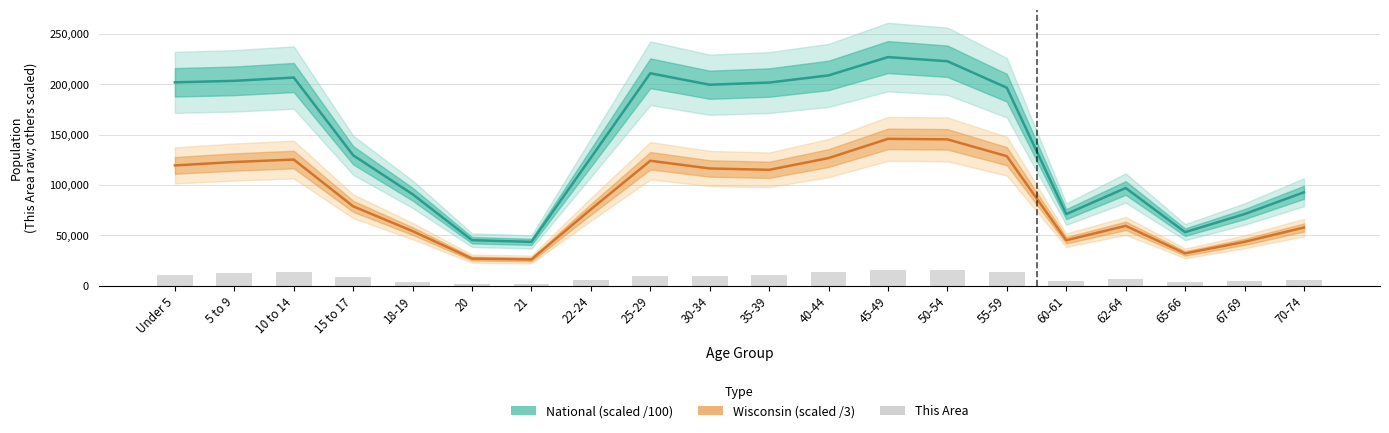

What is the total value across all series at 10 to 14?

345790.9